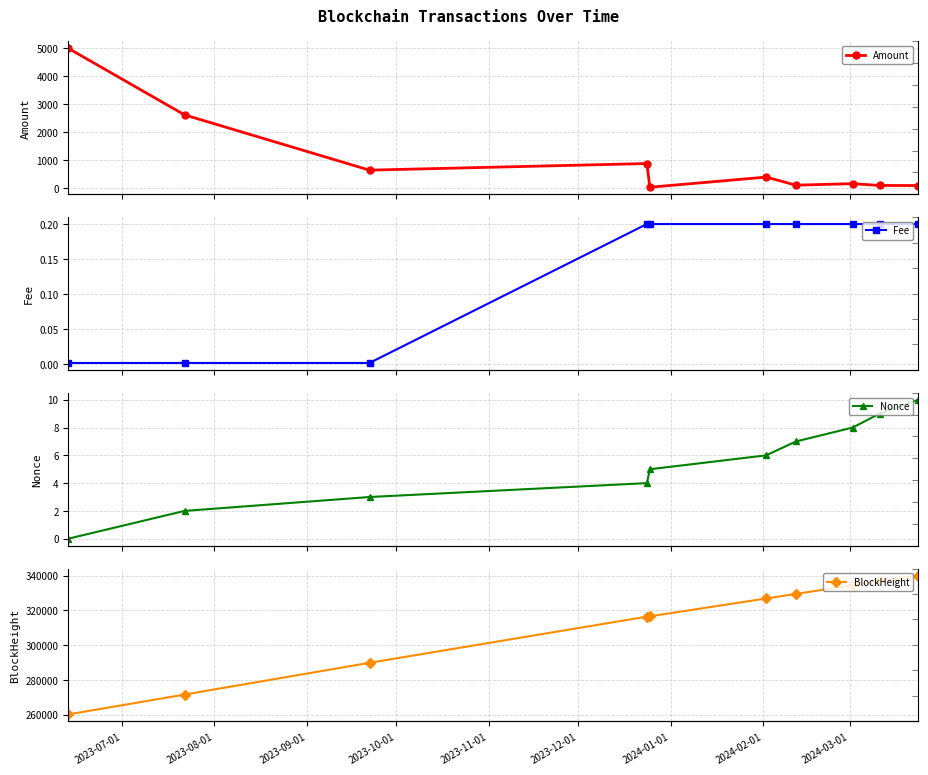

At how many categories does at least one series exceed 98591?

10